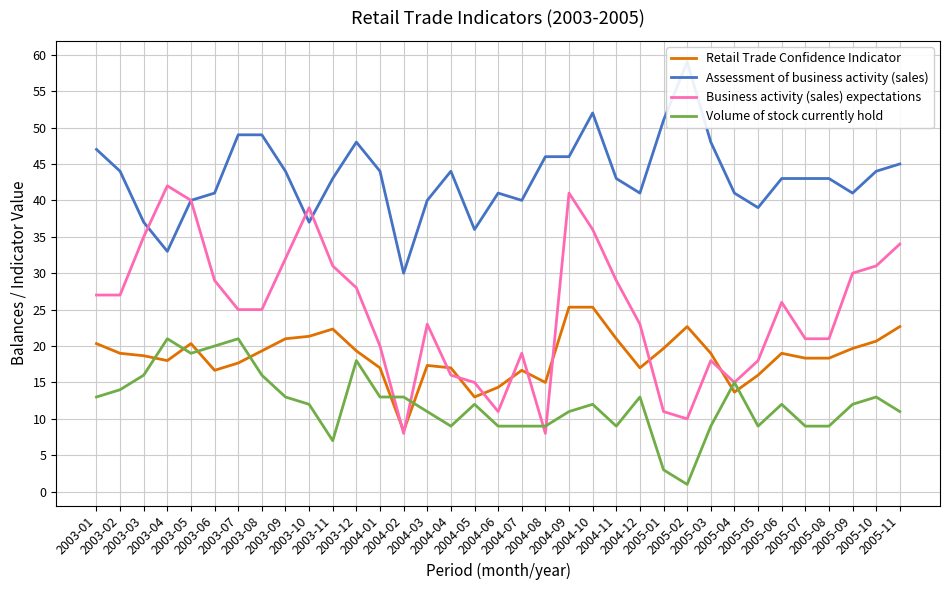

The value of Retail Trade Confidence Indicator at 2003-10 is 21.3. True or false?

True